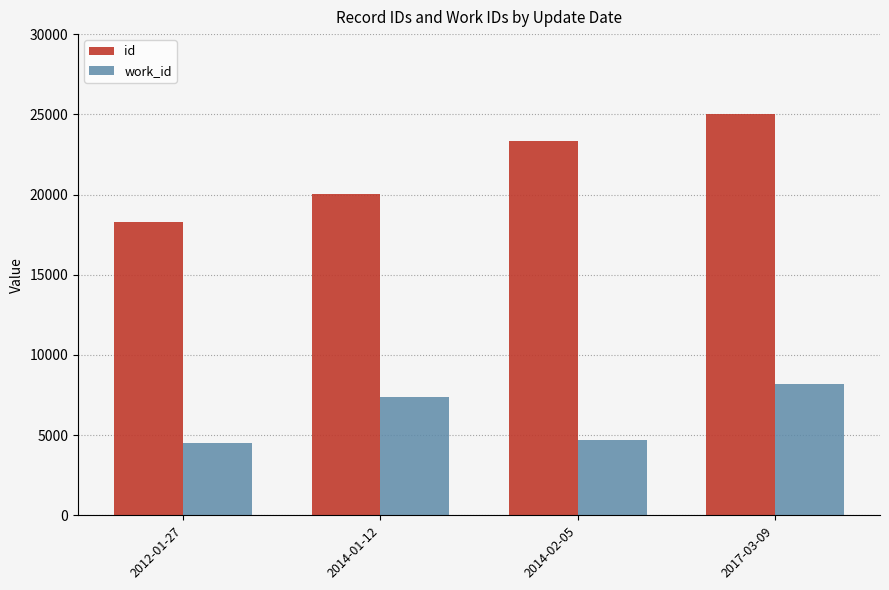

True or false: work_id has a value of 4702 at 2014-02-05.

True